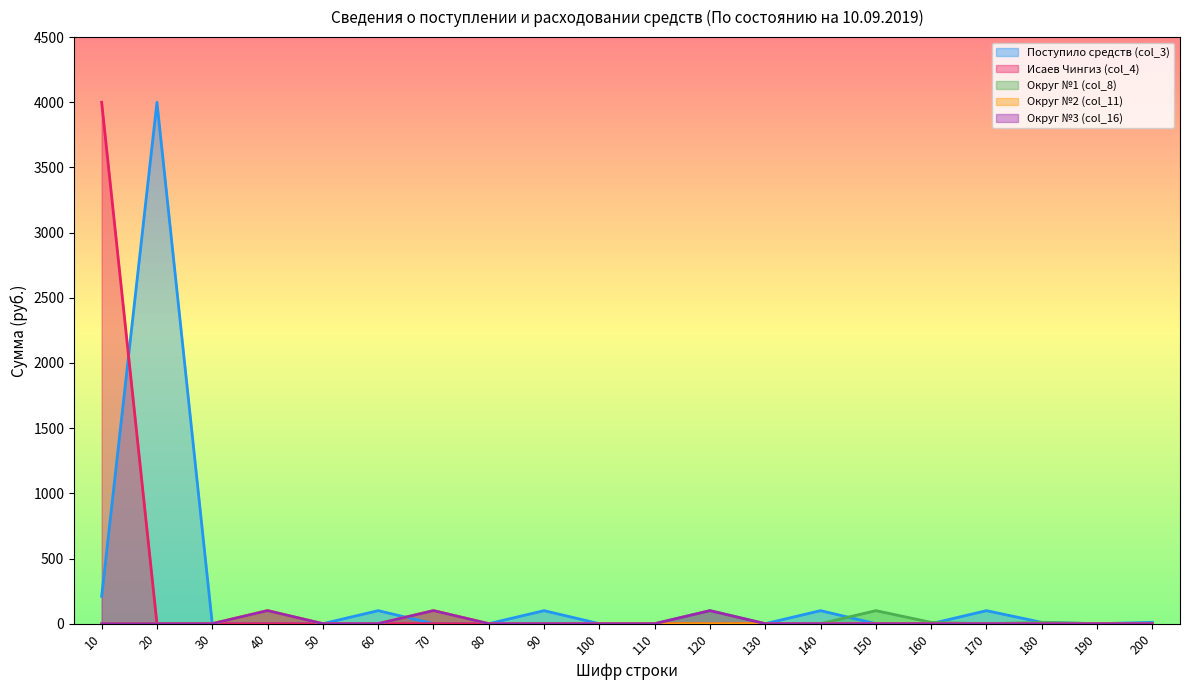

Which series has the largest total across all categories?

Поступило средств (col_3)